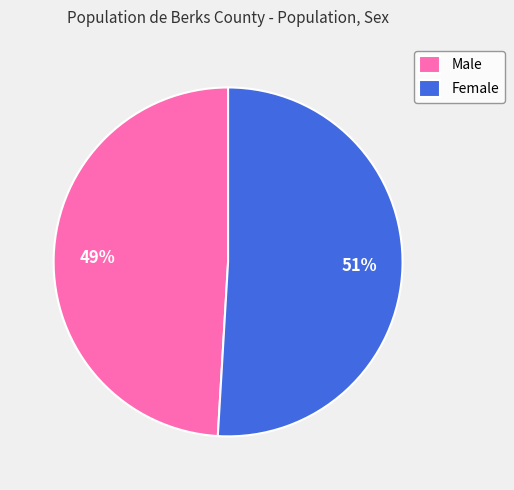

Which slice represents more than half of the pie?

Female